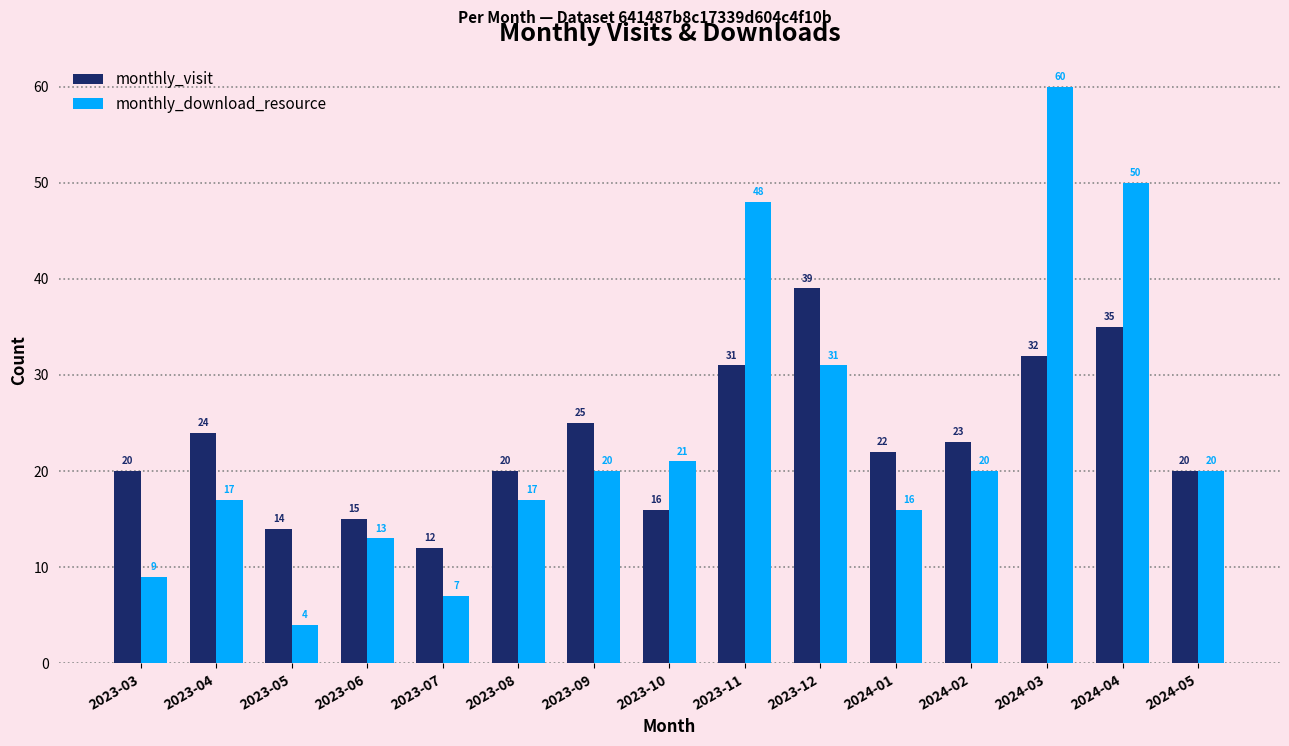

Rank the series at 2023-06 from highest to lowest value.

monthly_visit, monthly_download_resource